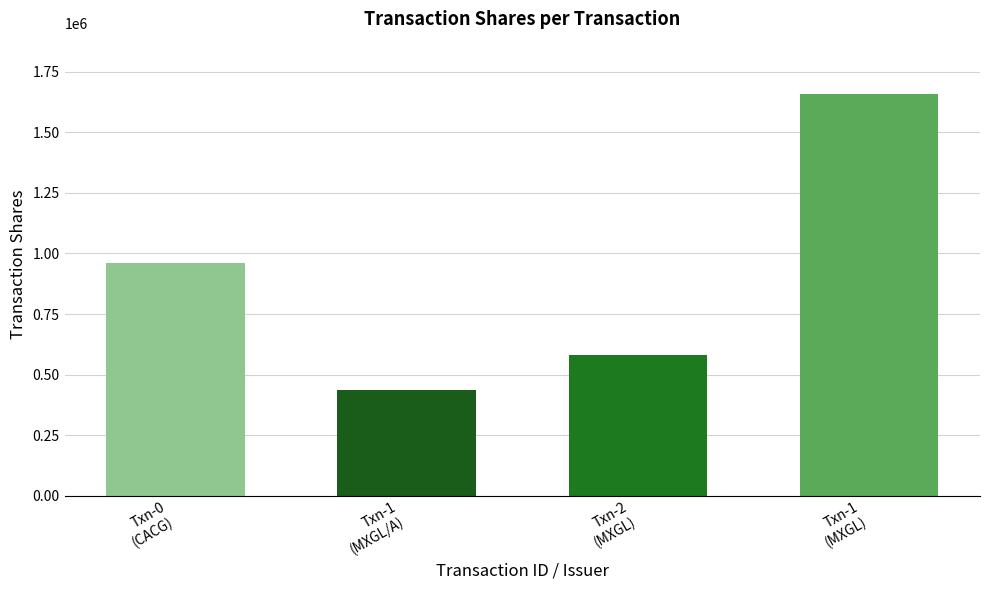

Which category has the lowest value across all series?

Txn-1
(MXGL/A)